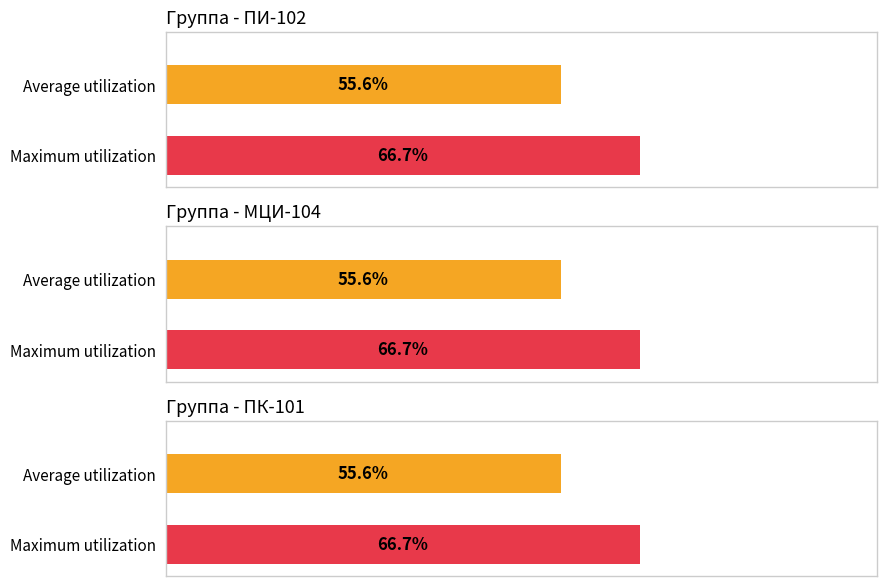

The ПК-101 series shows 4 at Понедельник. True or false?

False